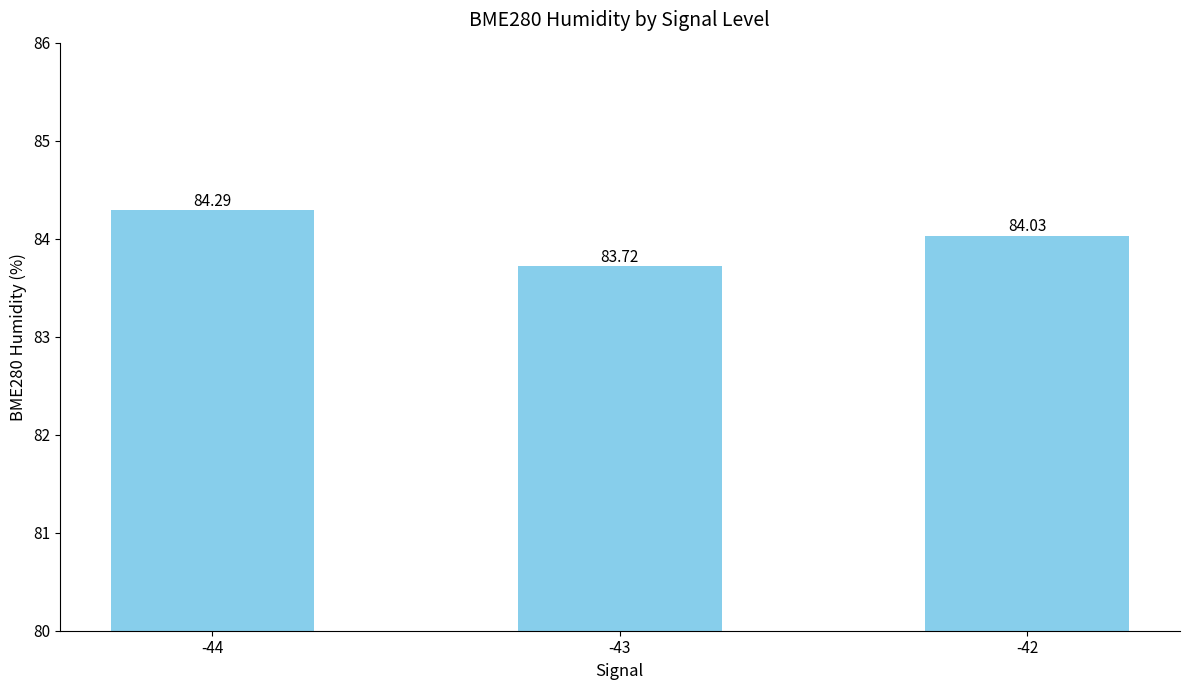

What is the approximate value at -44?

84.3